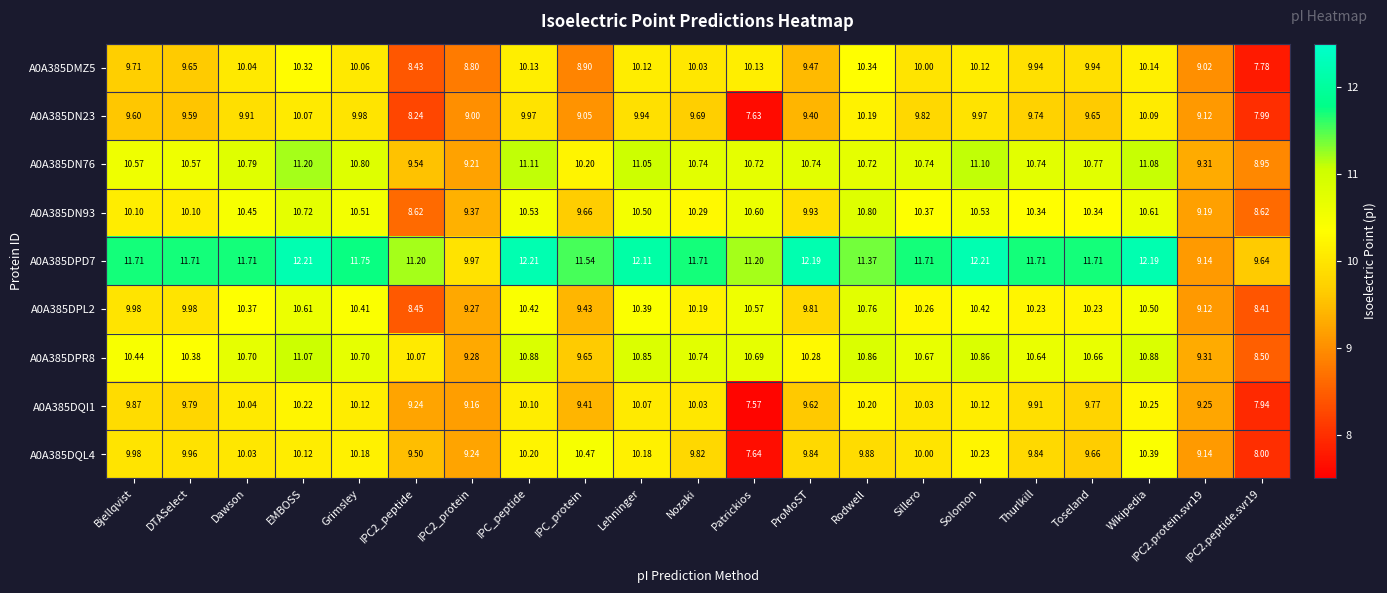

At which label does A0A385DPR8 reach its peak?

EMBOSS